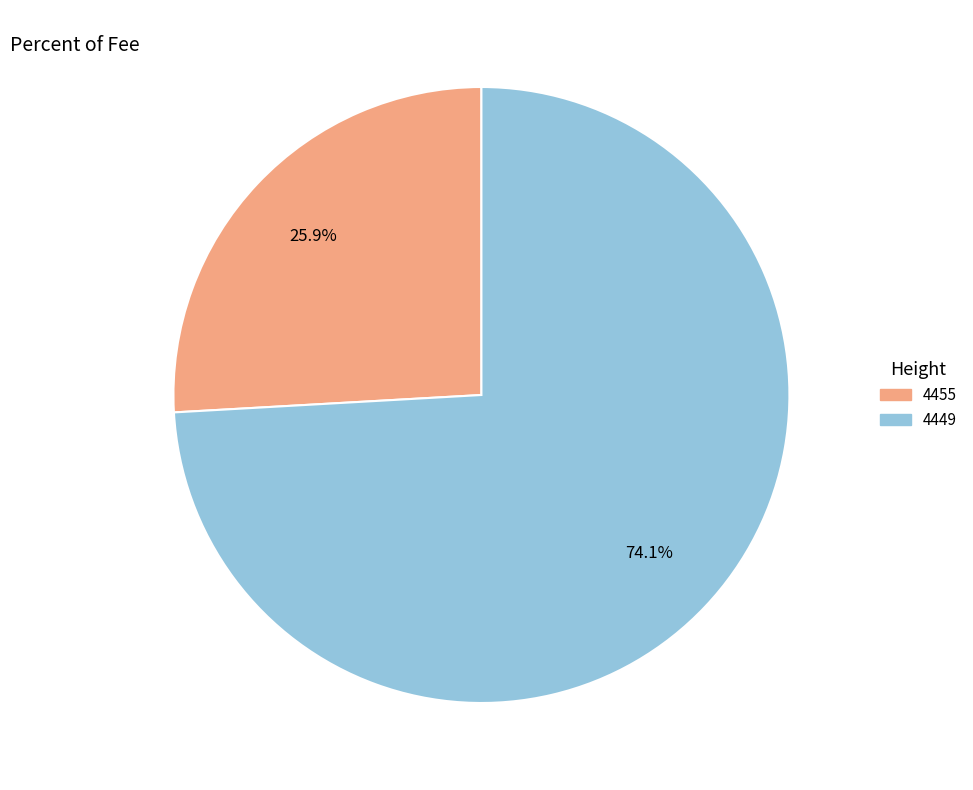

What portion of the pie excludes 4449?

25.9%